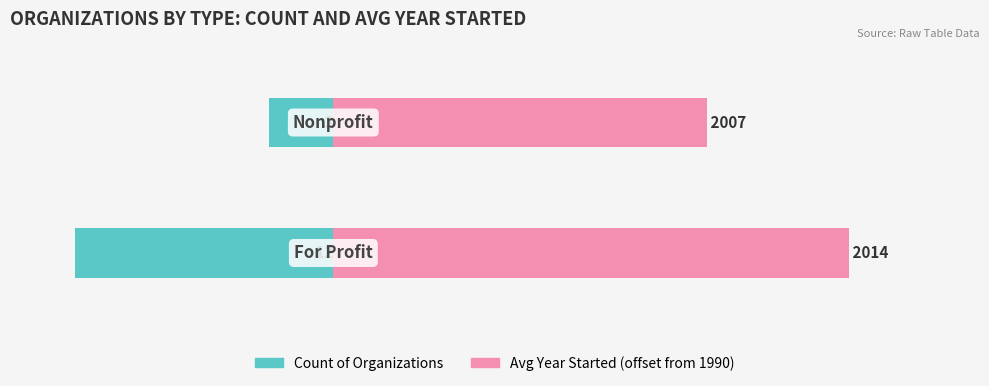

Which series has the widest spread of values?

Count of Organizations